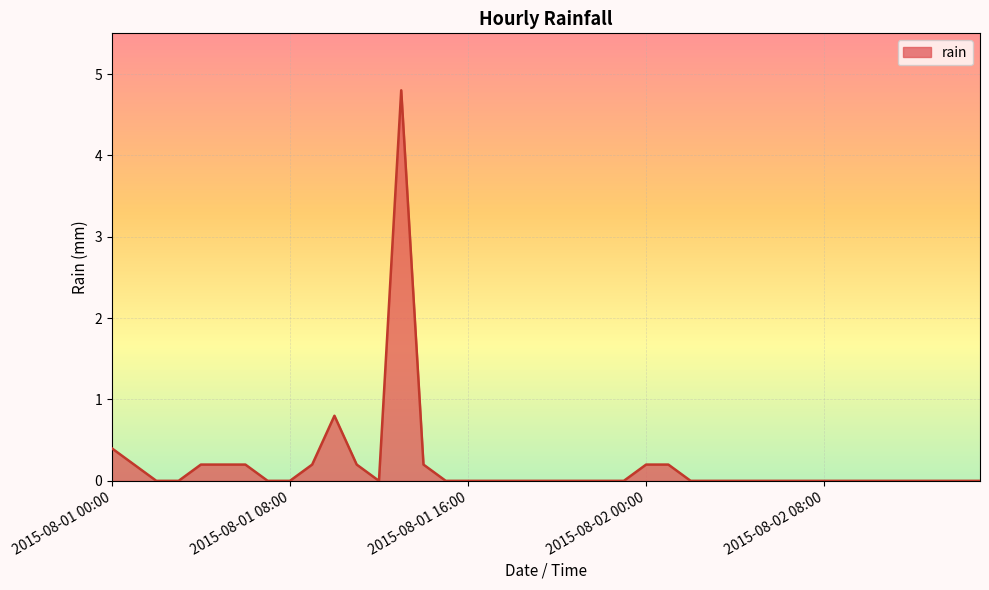

What is the maximum value shown in the chart?

4.8